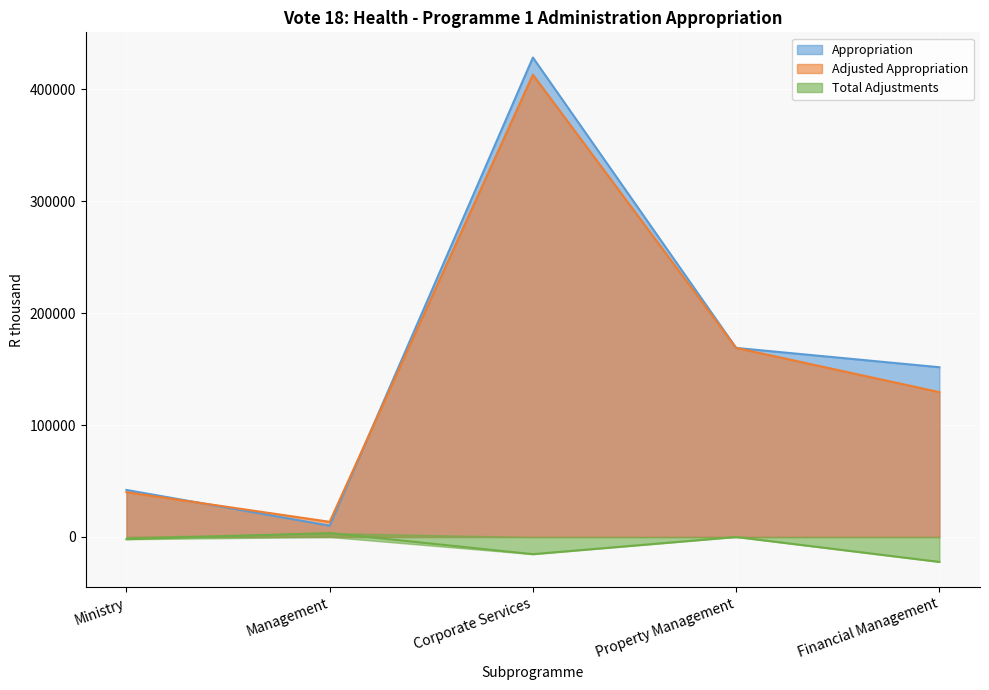

What are all the series names shown in the legend?

Appropriation, Adjusted Appropriation, Total Adjustments